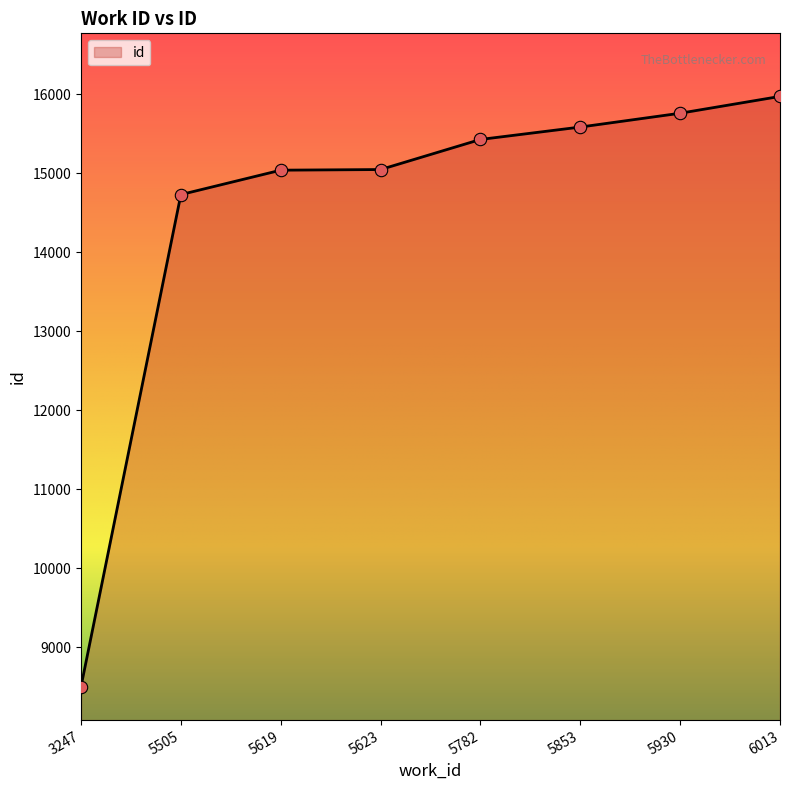

Approximately how many times larger is the value at 3247 compared to 5619?

0.6